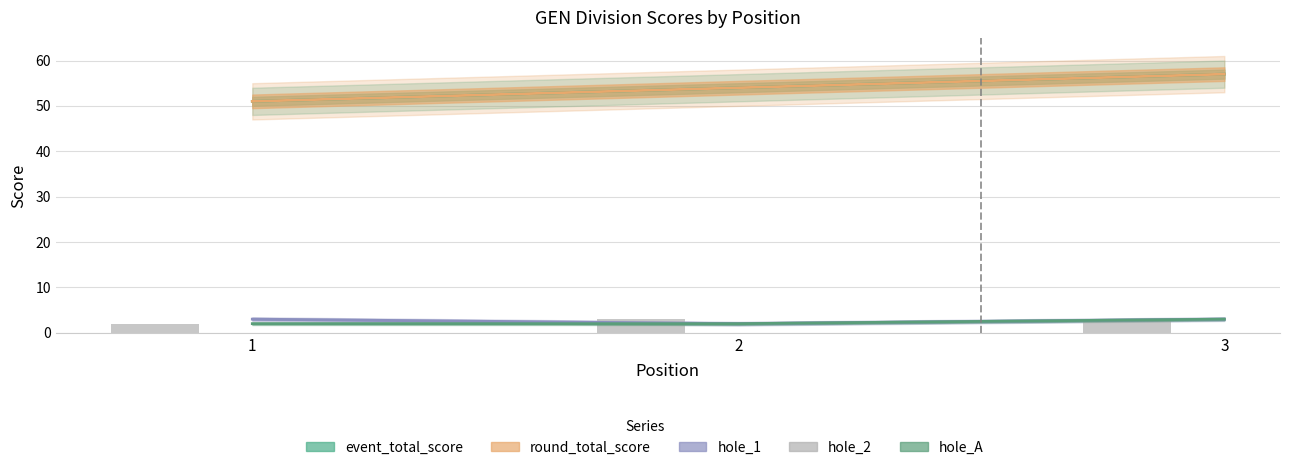

What is the smallest value displayed?

2